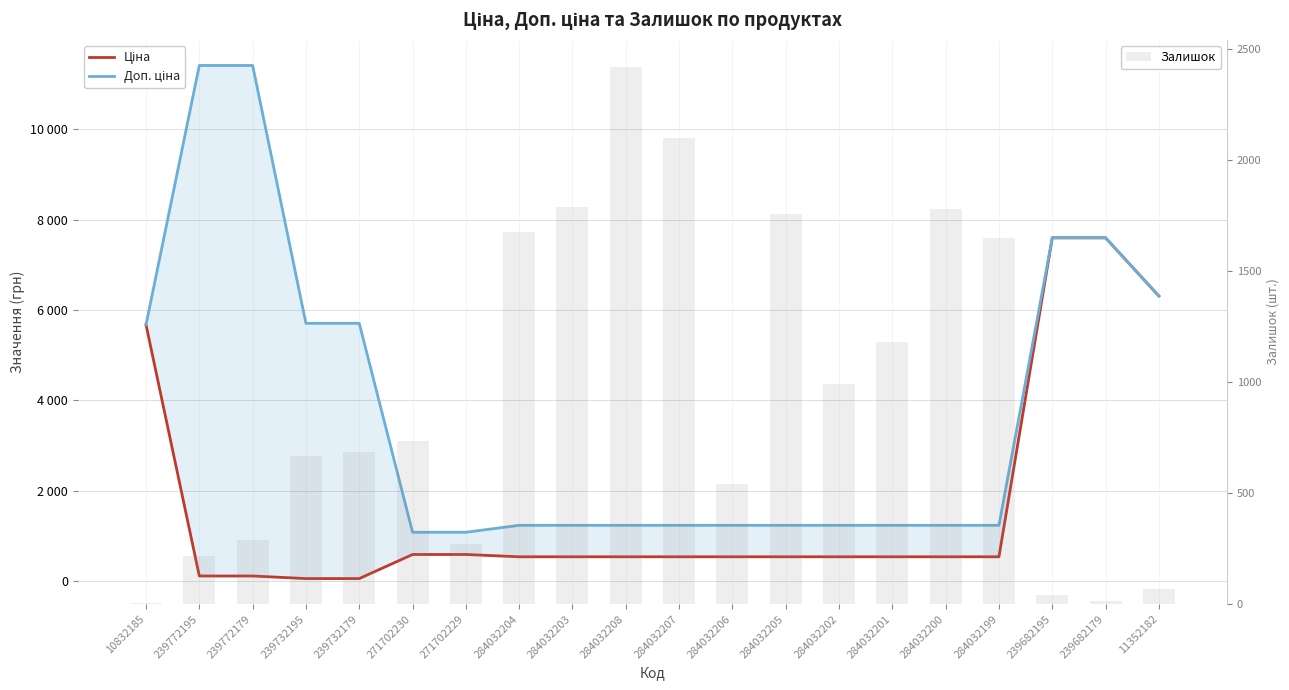

List the labels in order of Доп. ціна value, largest first.

239772195, 239772179, 239682195, 239682179, 11352182, 239732195, 239732179, 10832185, 284032204, 284032203, 284032208, 284032207, 284032206, 284032205, 284032202, 284032201, 284032200, 284032199, 271702230, 271702229